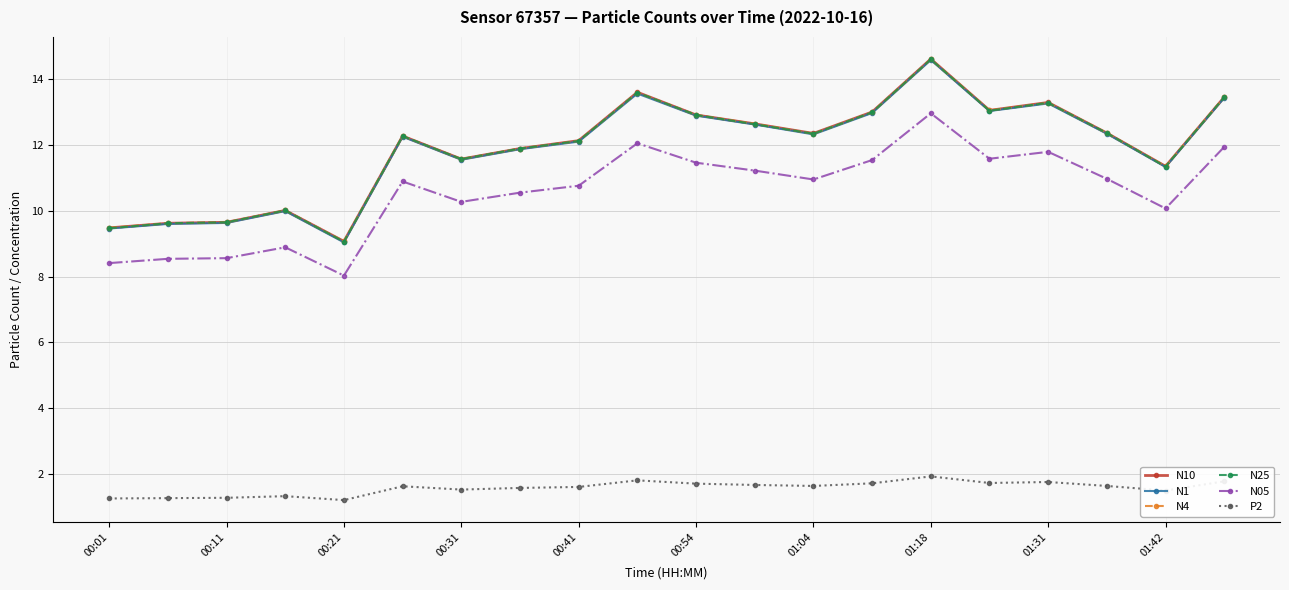

What is the maximum value shown in the chart?

14.6